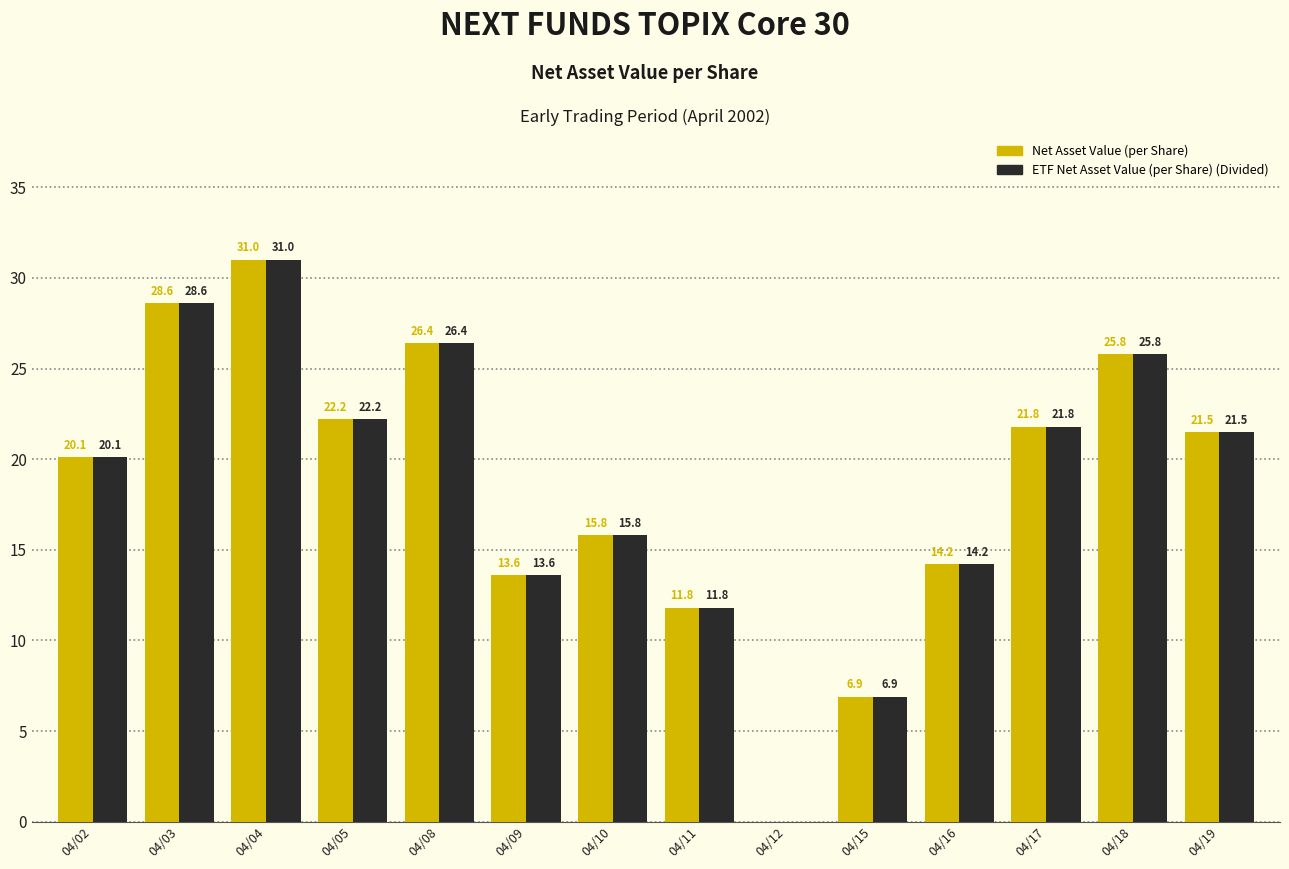

Where does the Net Asset Value (per Share) series first go above 21?

04/03